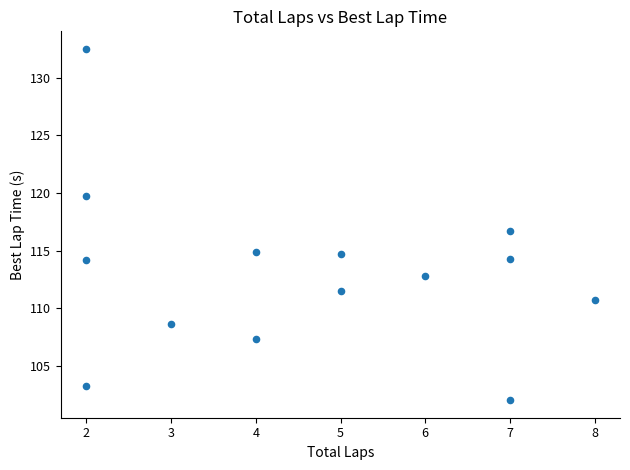

What is the range of Y values (max minus min)?

30.5